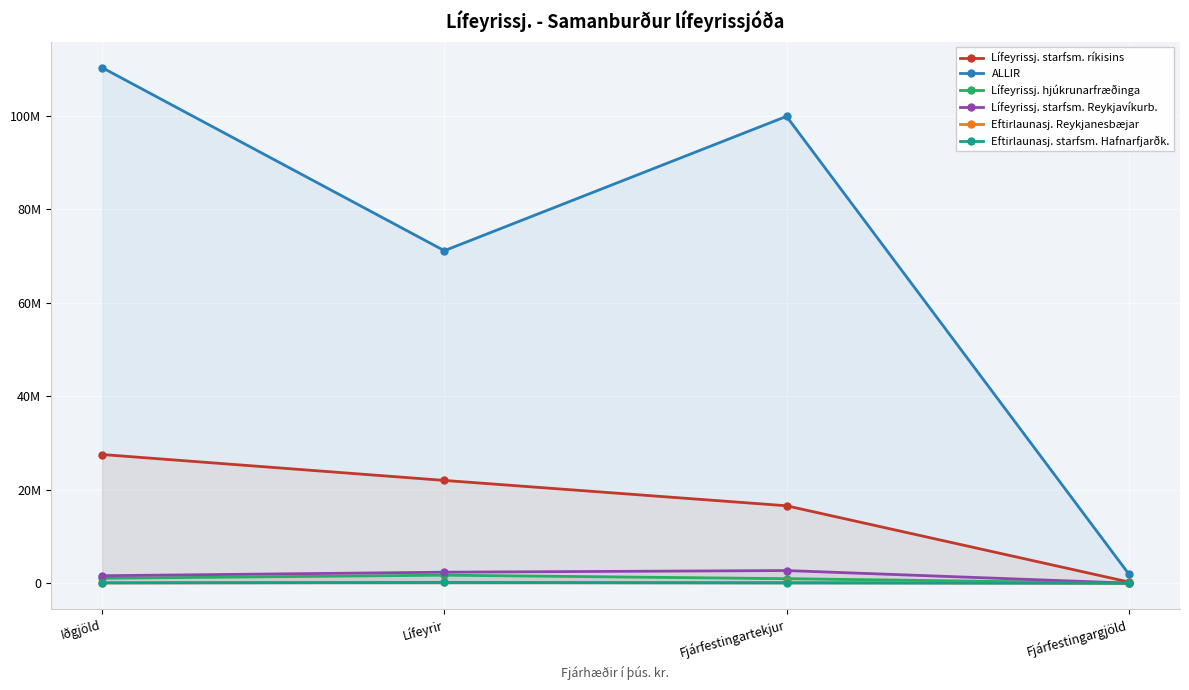

Count the number of data series in this chart.

6